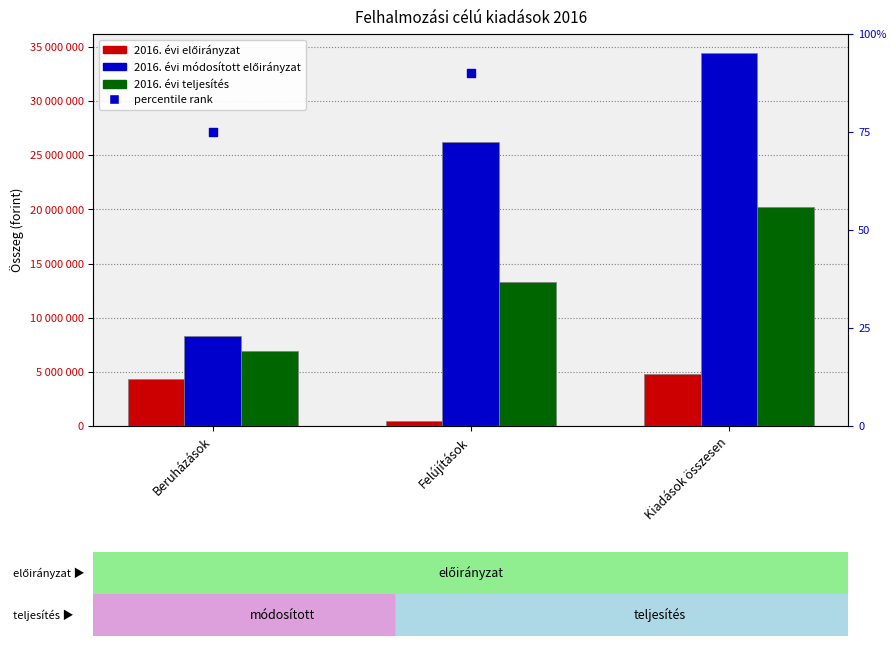

Which series contains the lowest Y value?

2016. évi előirányzat